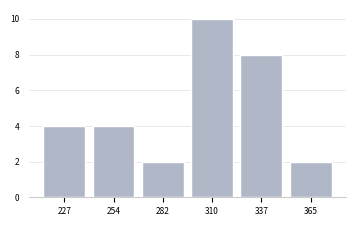

Reading left to right, extract all data points from this chart.

4	4	2	10	8	2